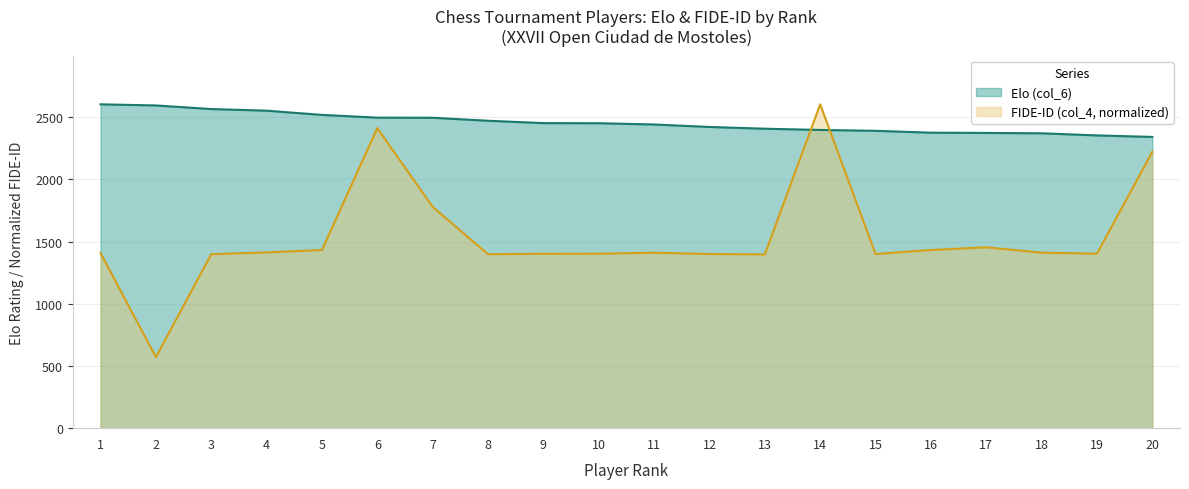

Reading right to left, list all the values displayed in this chart.

Elo (col_6): 20=2342.0	19=2354.0	18=2371.0	17=2374.0	16=2376.0	15=2391.0	14=2398.0	13=2408.0	12=2422.0	11=2442.0	10=2452.0	9=2453.0	8=2472.0	7=2496.0	6=2497.0	5=2519.0	4=2553.0	3=2566.0	2=2595.0	1=2604.0
FIDE-ID (col_4): 20=2222.6	19=1403.4	18=1411.0	17=1454.5	16=1432.6	15=1400.3	14=2604.0	13=1397.0	12=1400.4	11=1410.6	10=1403.0	9=1402.2	8=1398.8	7=1779.1	6=2412.7	5=1432.6	4=1413.5	3=1398.8	2=571.5	1=1408.1